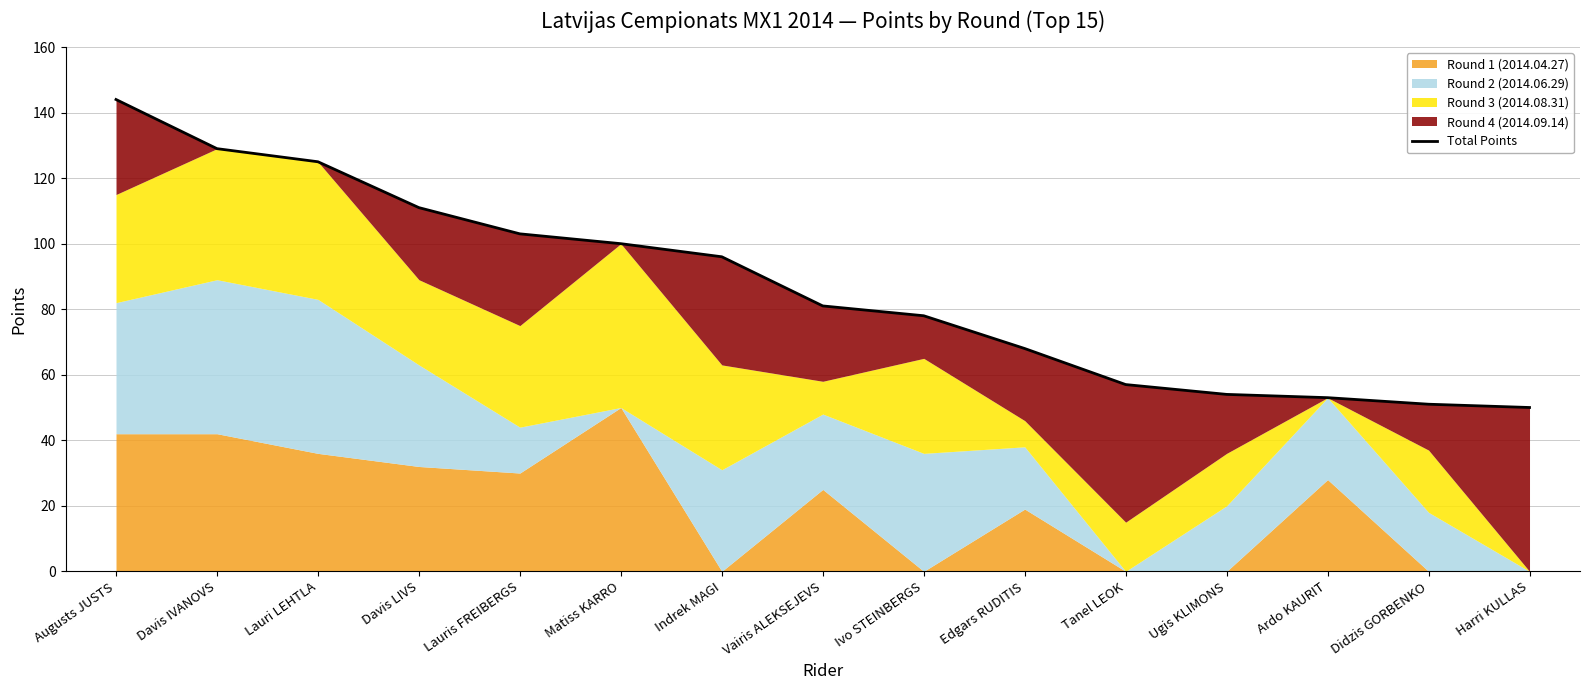

How many values exceed 81?

7